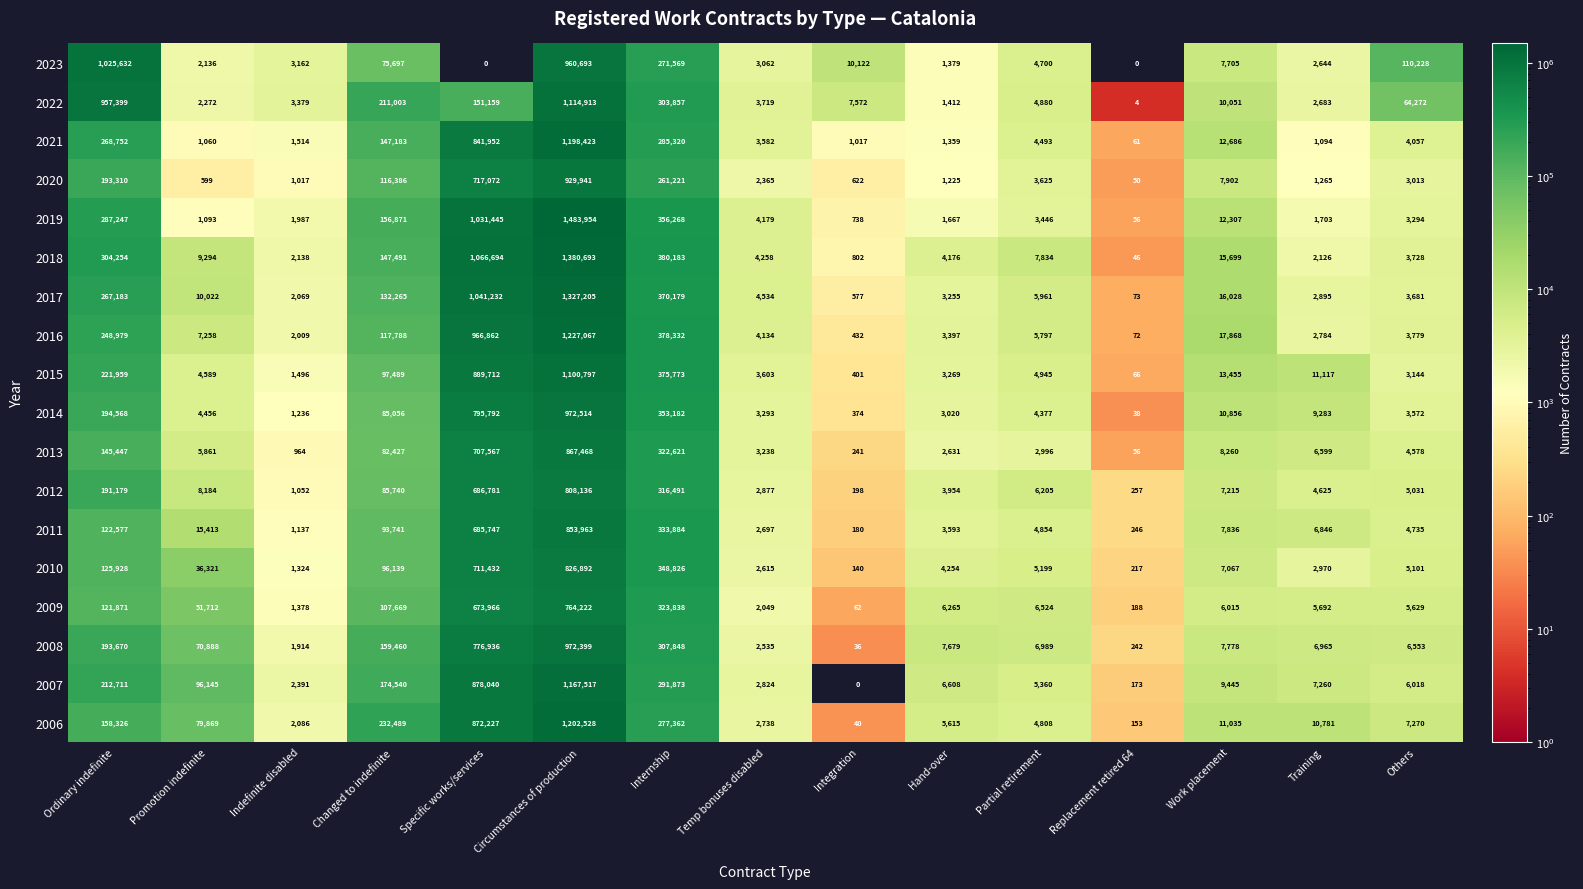

What is the sum of the 2007 values at Specific works/services and Changed to indefinite?

1052580